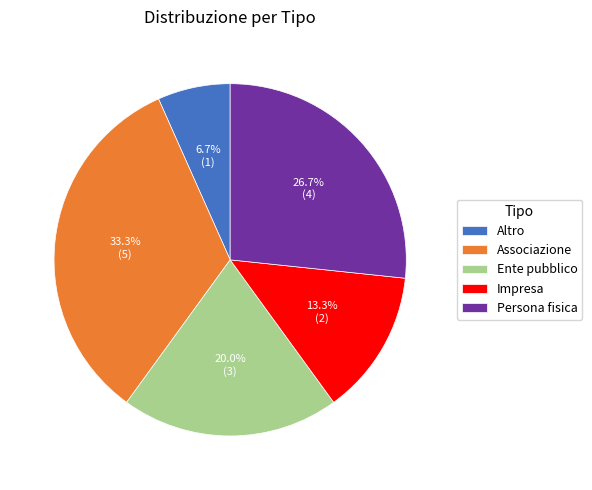

The Altro slice represents 7% of the pie. True or false?

True